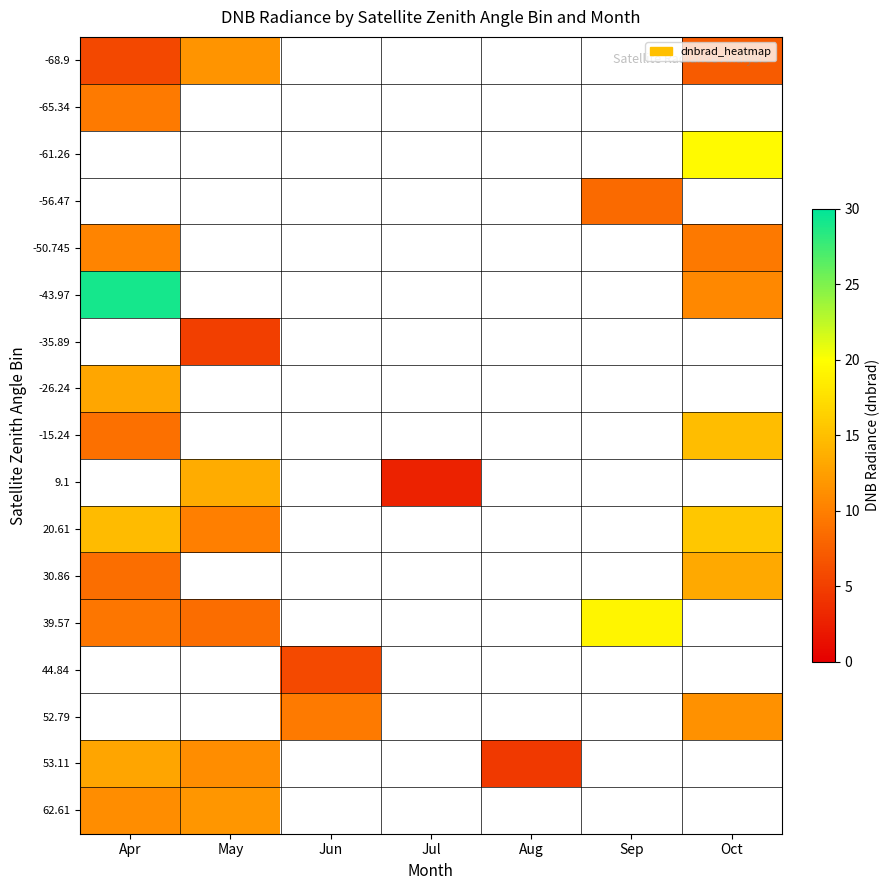

What is the greatest value displayed?

29.1